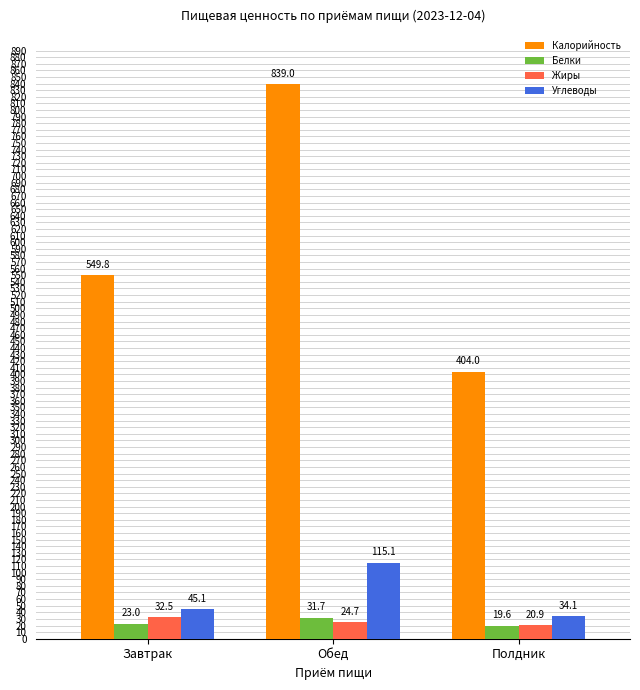

What position from the left is Полдник?

3